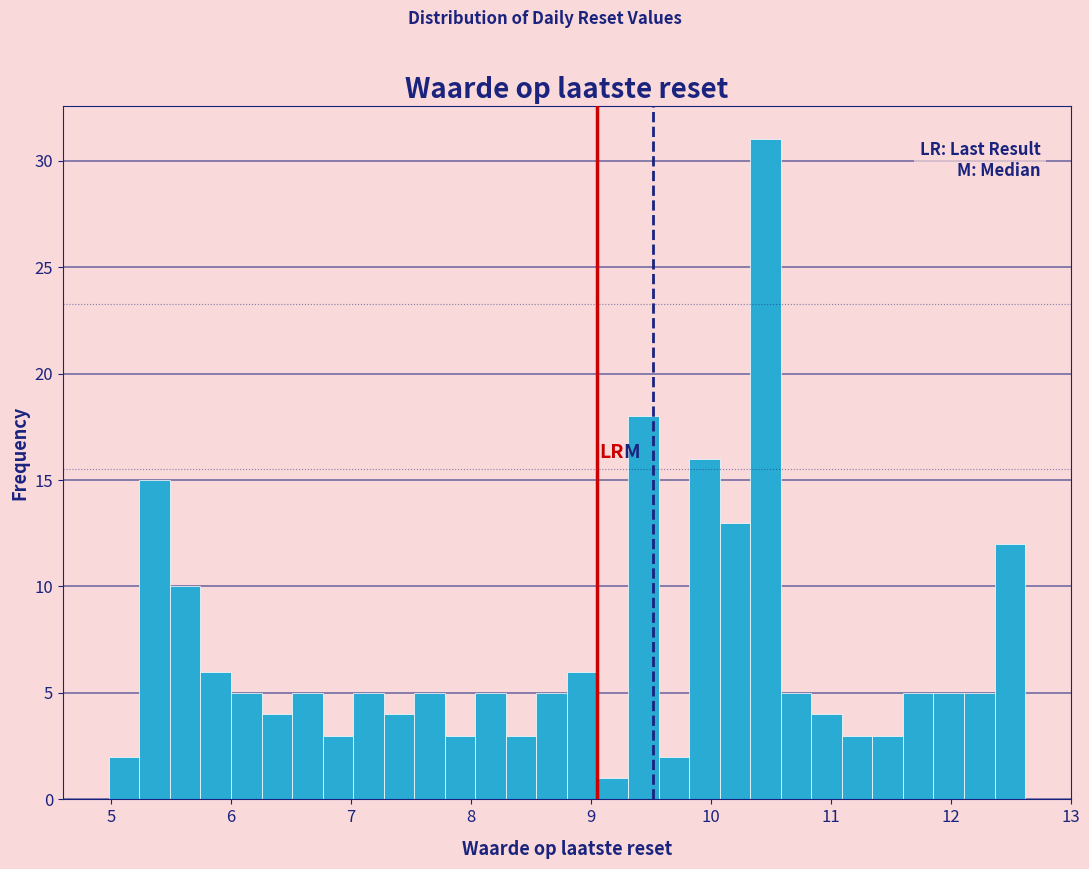

Around what value on the x-axis is the tallest bar? Give the approximate position of its centre, as read against the axis.

10.5